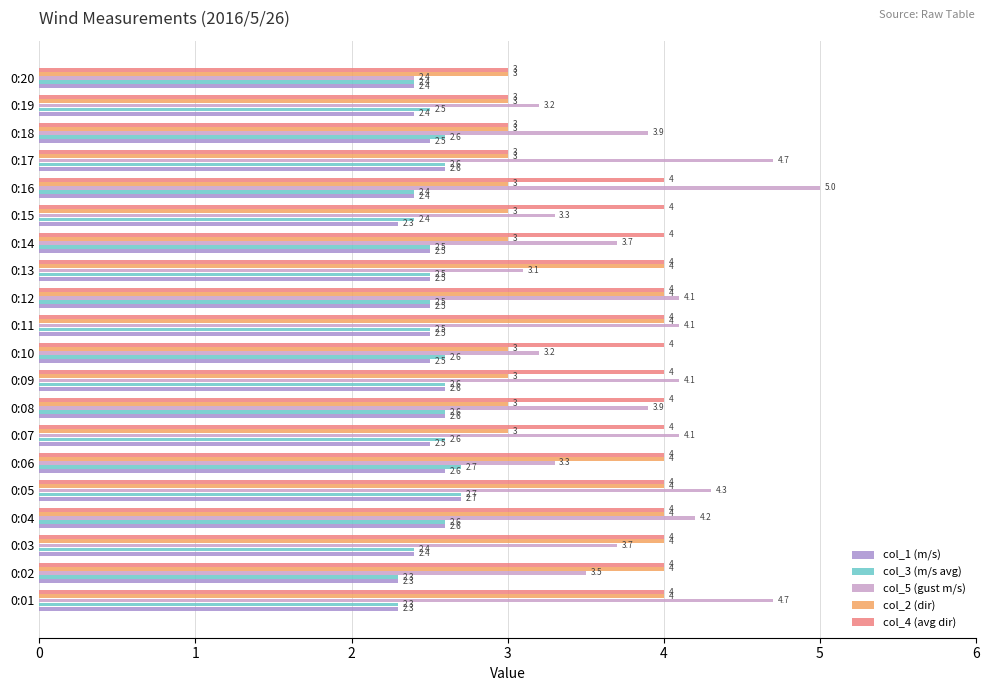

What is the average value of the col_4 (avg dir) series?

3.8